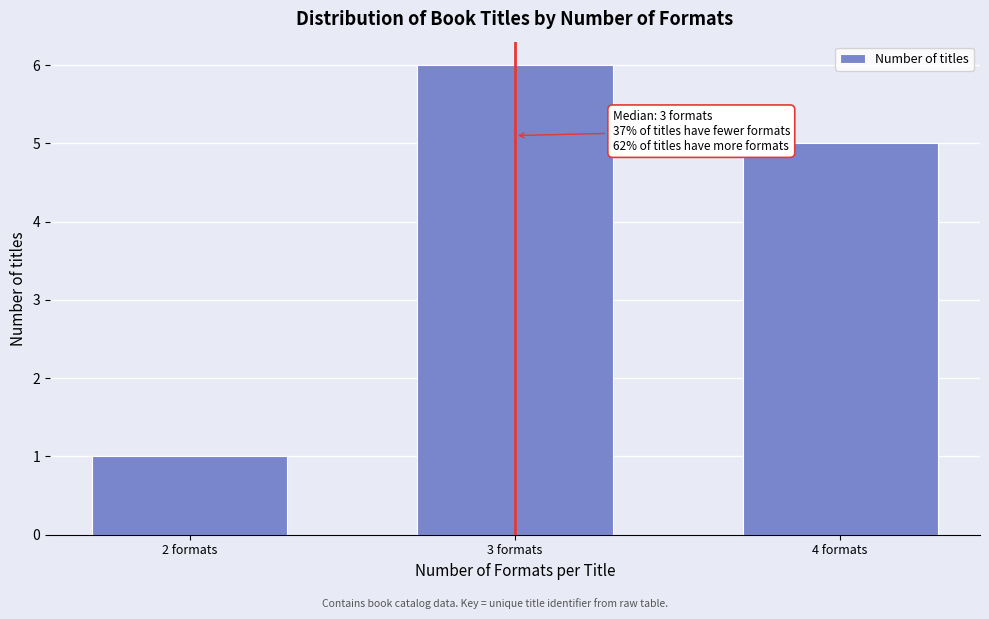

Reading left to right, extract all data points from this chart.

1	6	5